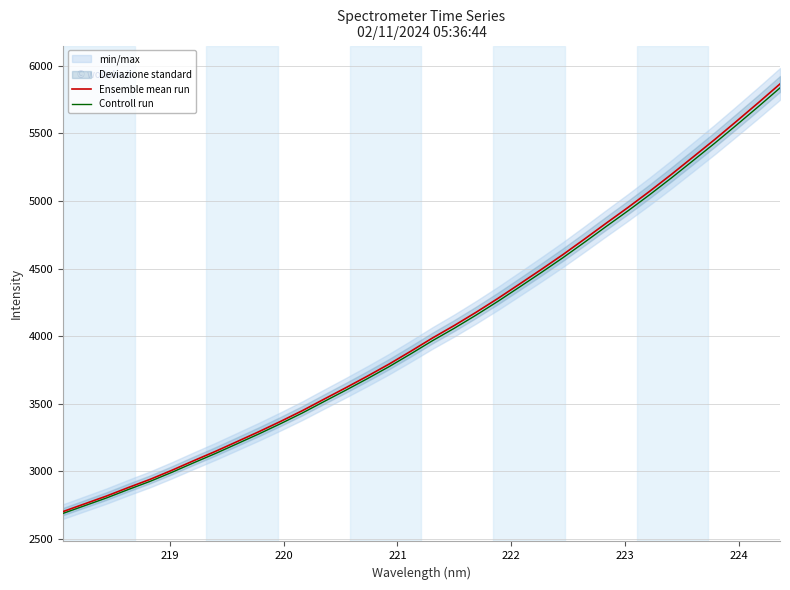

What is the highest value of the Controll run series?

5836.8